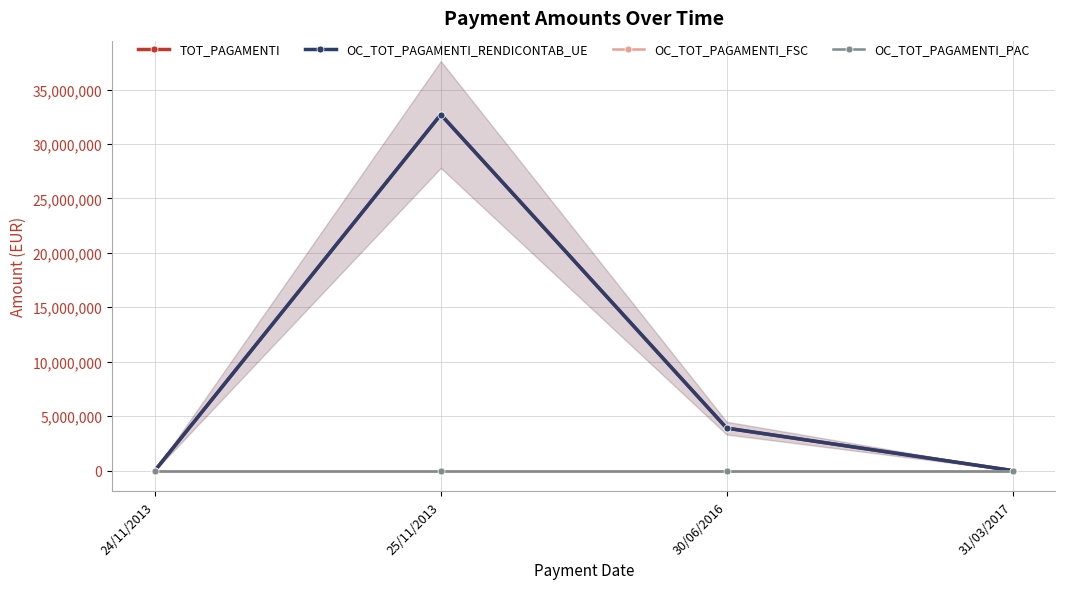

True or false: TOT_PAGAMENTI has more than 1 interior local peaks.

False